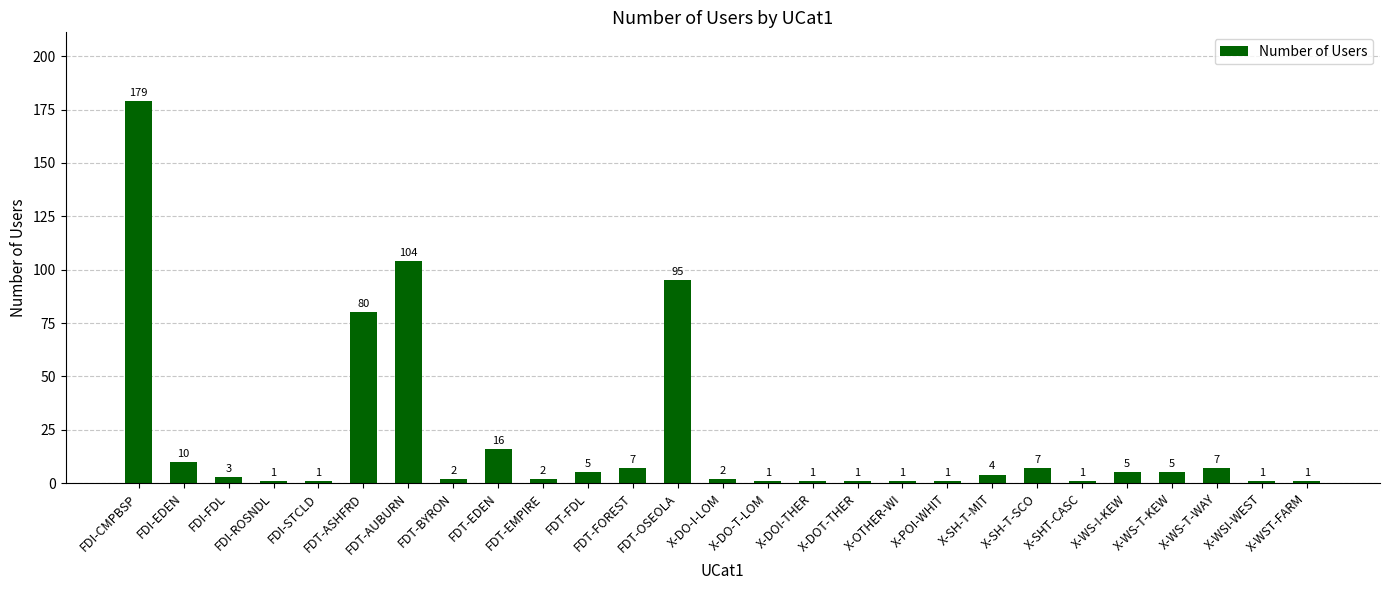

What is the average value?

20